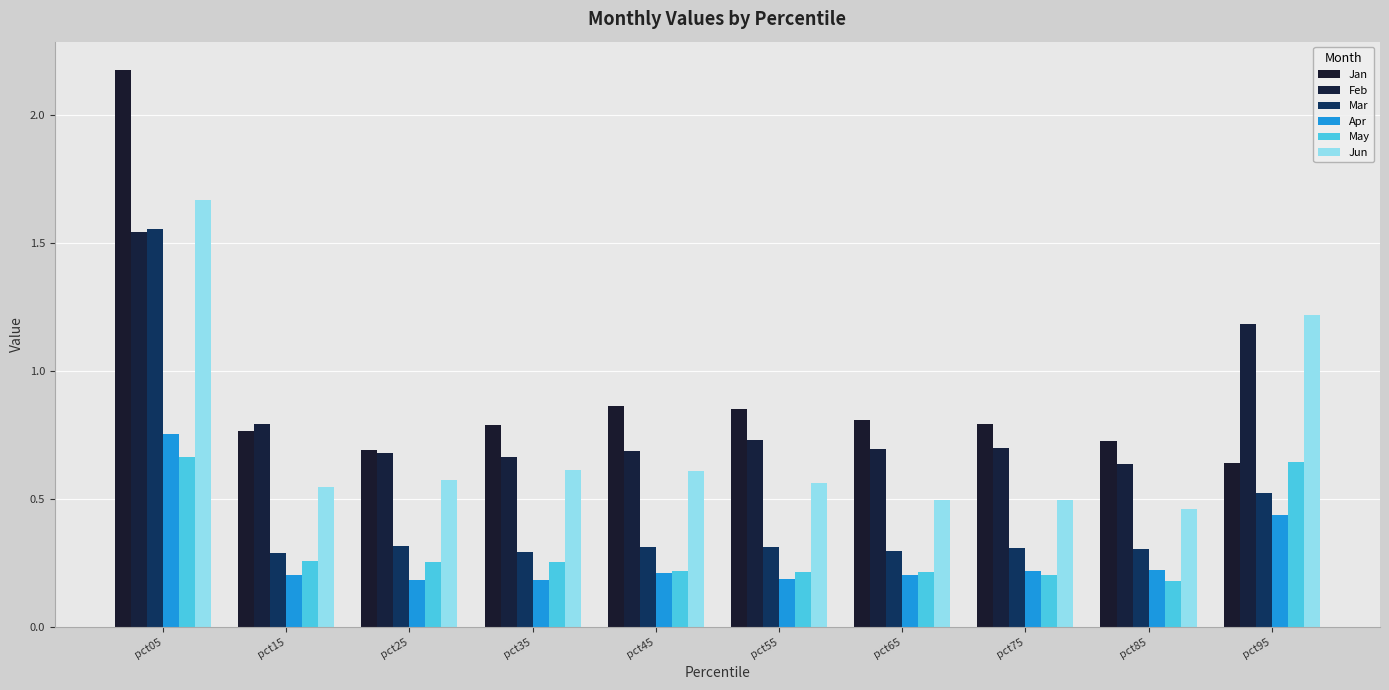

What is the total value across all series at pct75?

2.7